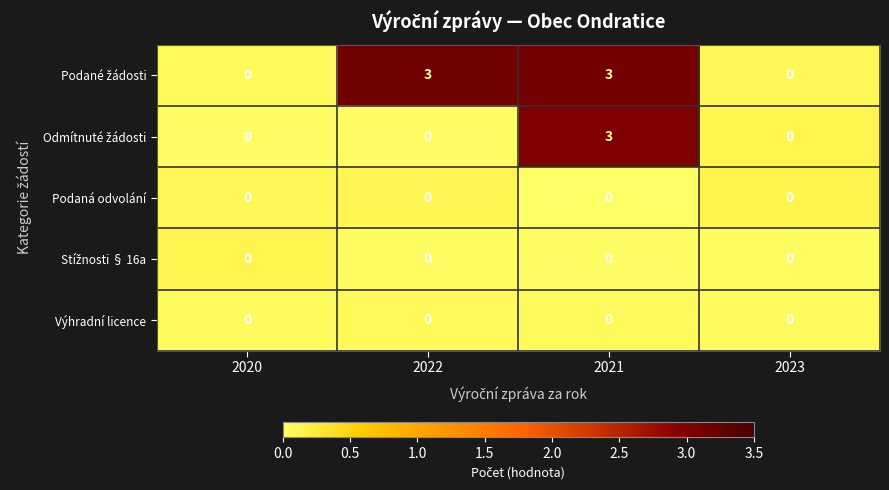

The value of Podaná odvolání at 2021 is 0. True or false?

True